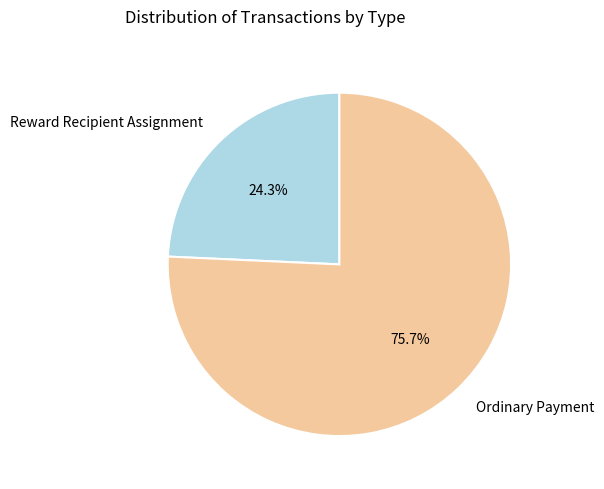

What is the largest slice in the pie chart?

Ordinary Payment